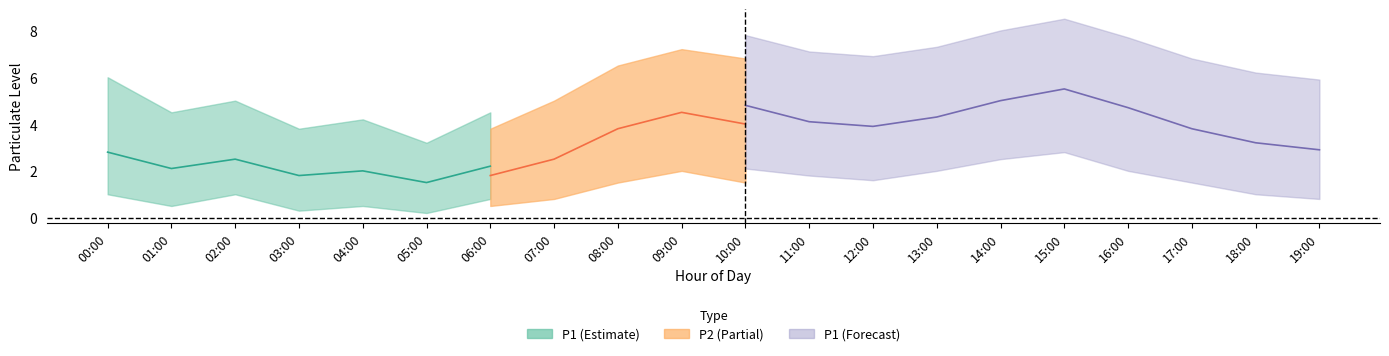

How many data points does each series have?

20